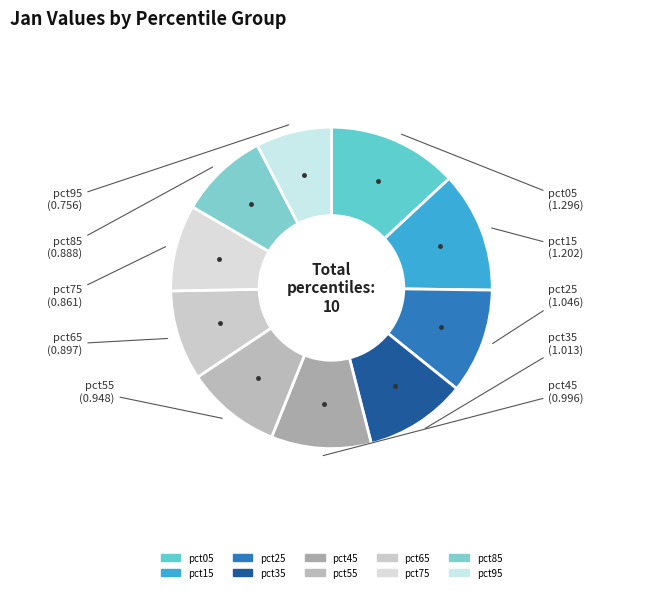

What percentage is the pct55 slice, to the nearest percent?

10%